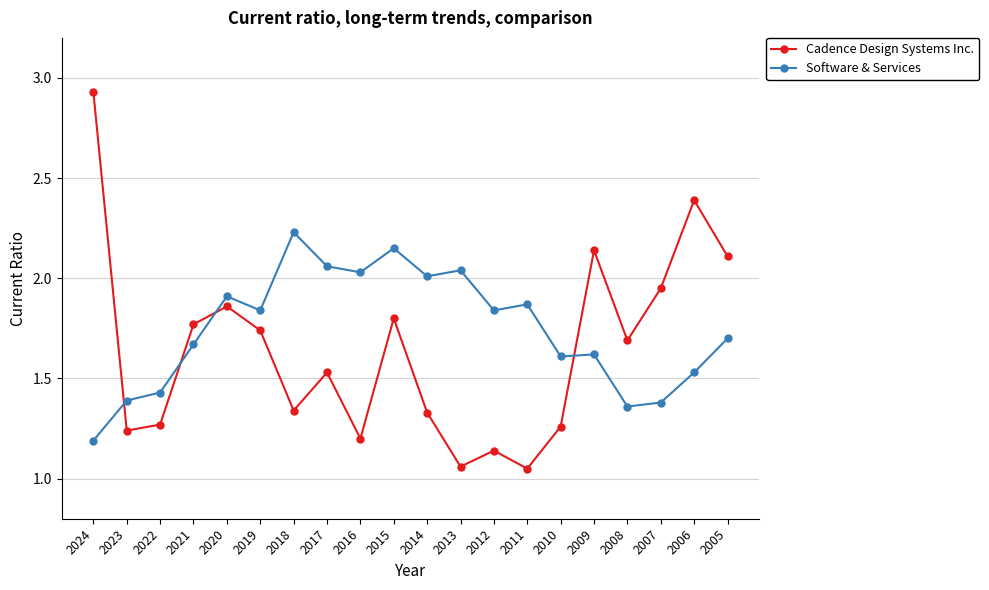

Which series has the widest spread of values?

Cadence Design Systems Inc.